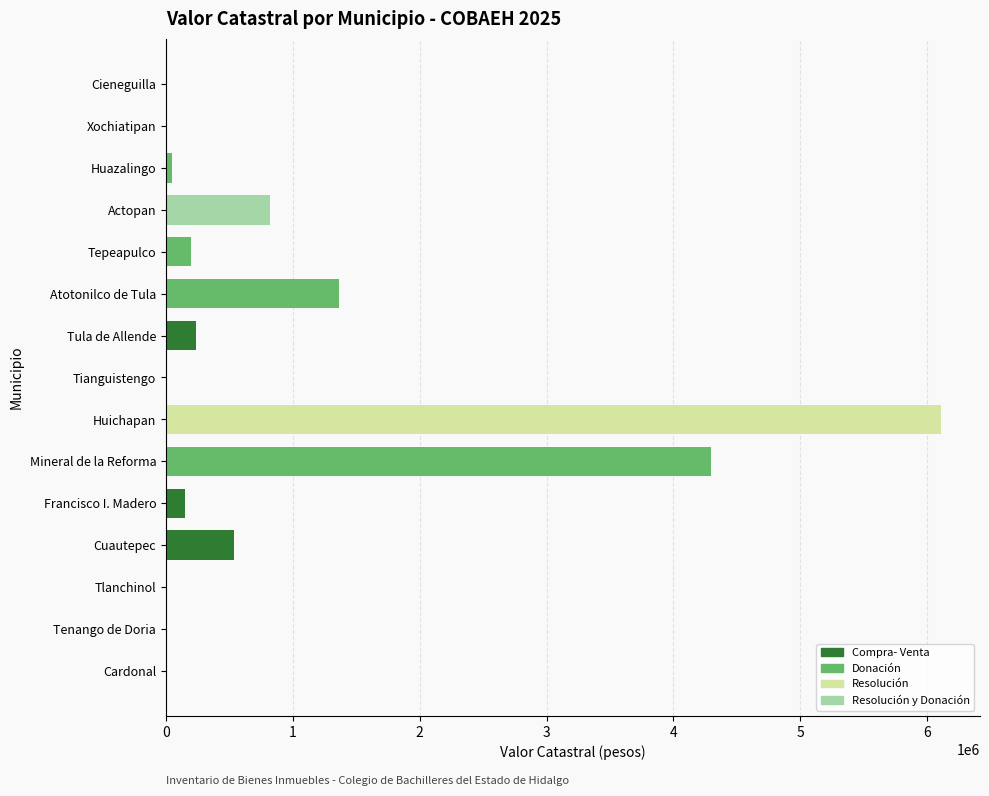

How many data points in Compra- Venta are less than 5000?

10